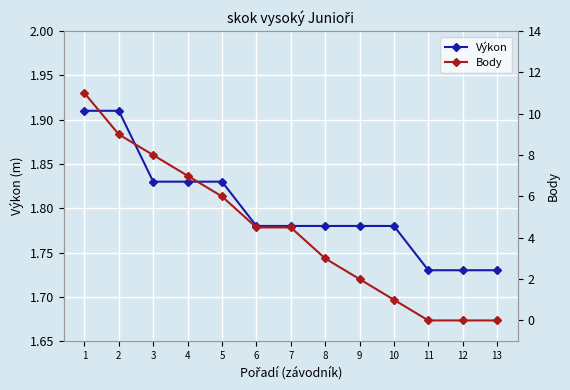

Count the number of data series in this chart.

2